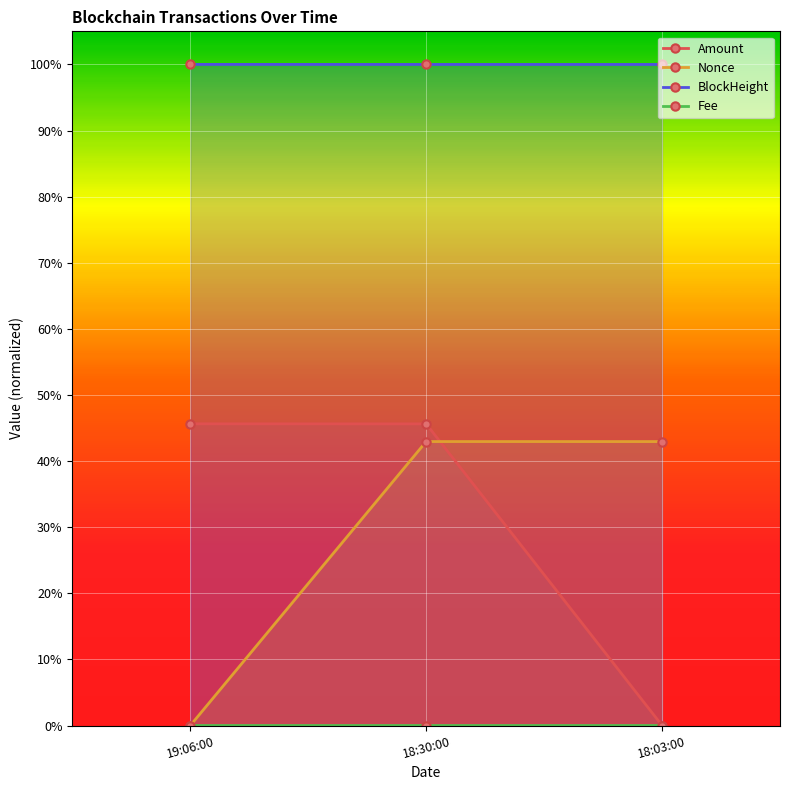

What position from the left is 18:03:00?

3